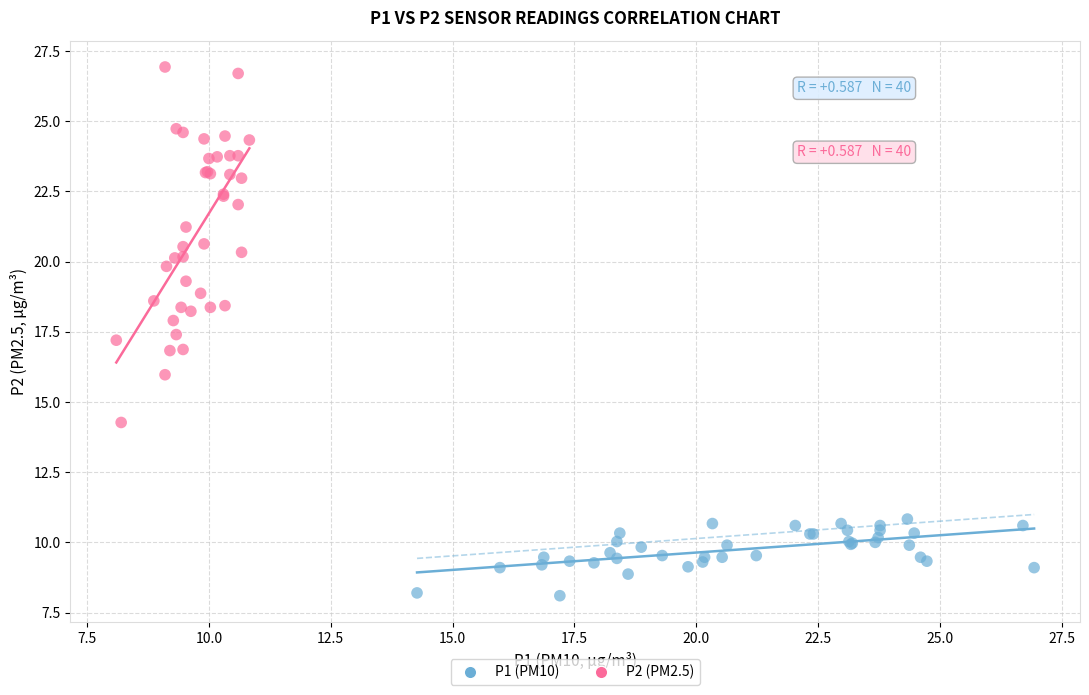

Which series has the widest spread of Y values?

P2 (PM2.5)